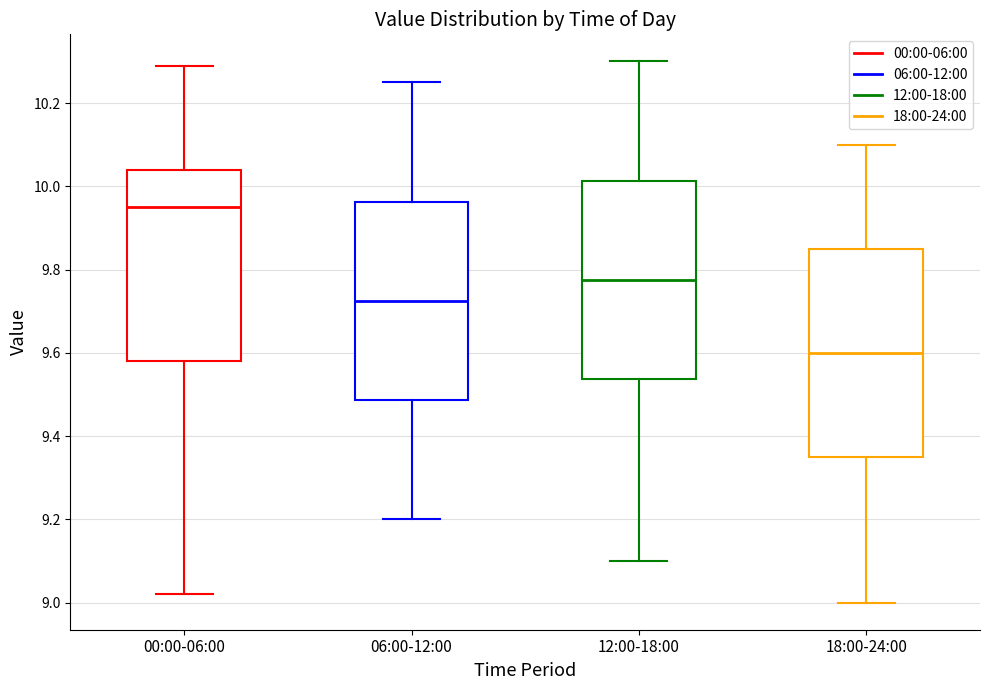

Reading left to right, read every box against the y-axis: the position of its median line, the range the box covers, and the ends of its whiskers. The values are not printed on the chart, so give them approximately, as read against the axis.

00:00-06:00: median 9.96, box 9.58 to 10.04, whiskers 9.02 to 10.30
06:00-12:00: median 9.72, box 9.48 to 9.96, whiskers 9.20 to 10.26
12:00-18:00: median 9.78, box 9.54 to 10.02, whiskers 9.10 to 10.30
18:00-24:00: median 9.60, box 9.36 to 9.86, whiskers 9.00 to 10.10